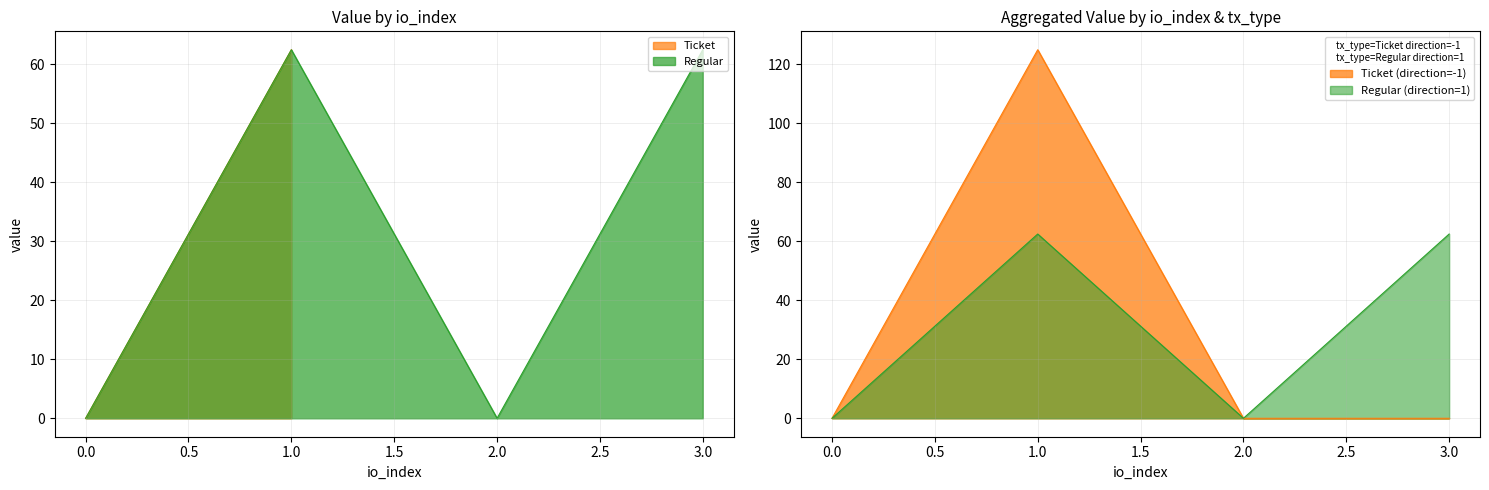

How many data points does each series have?

4